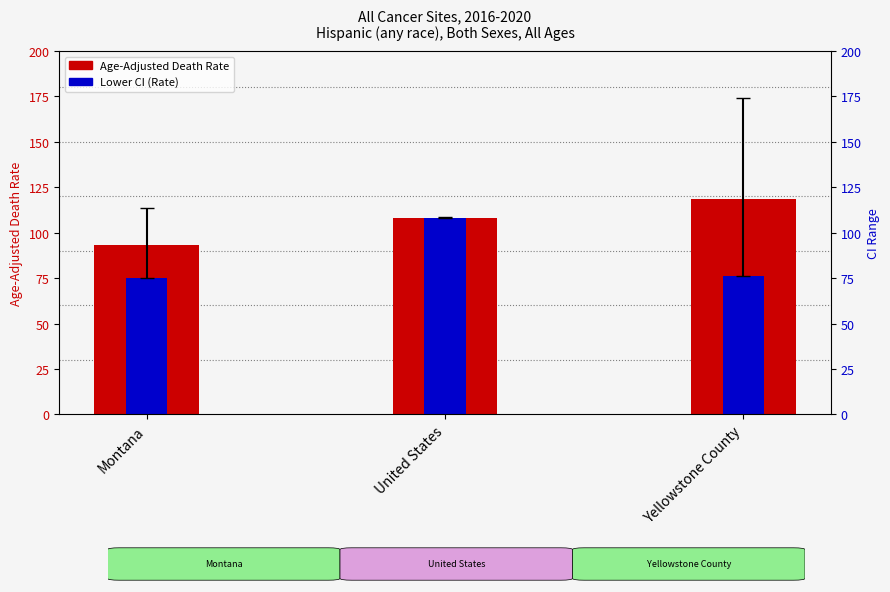

What is the sum of all Age-Adjusted Death Rate values?

319.6